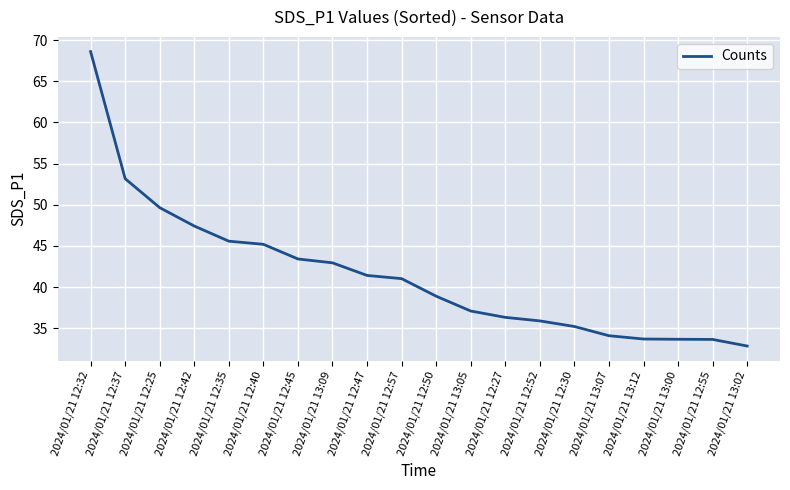

What is the difference between the values at 2024/01/21 12:52 and 2024/01/21 13:12?

2.2